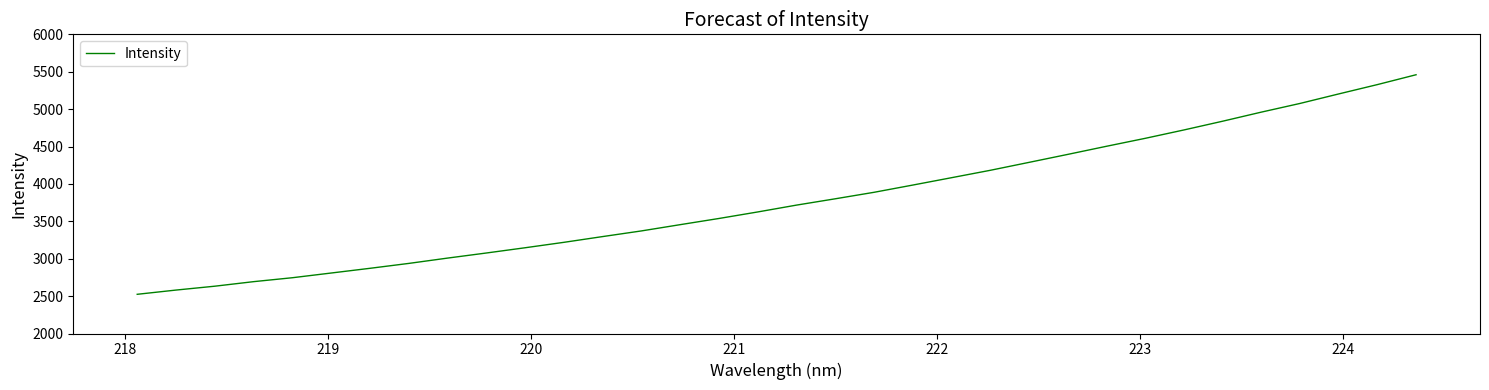

What is the maximum value shown in the chart?

5459.7